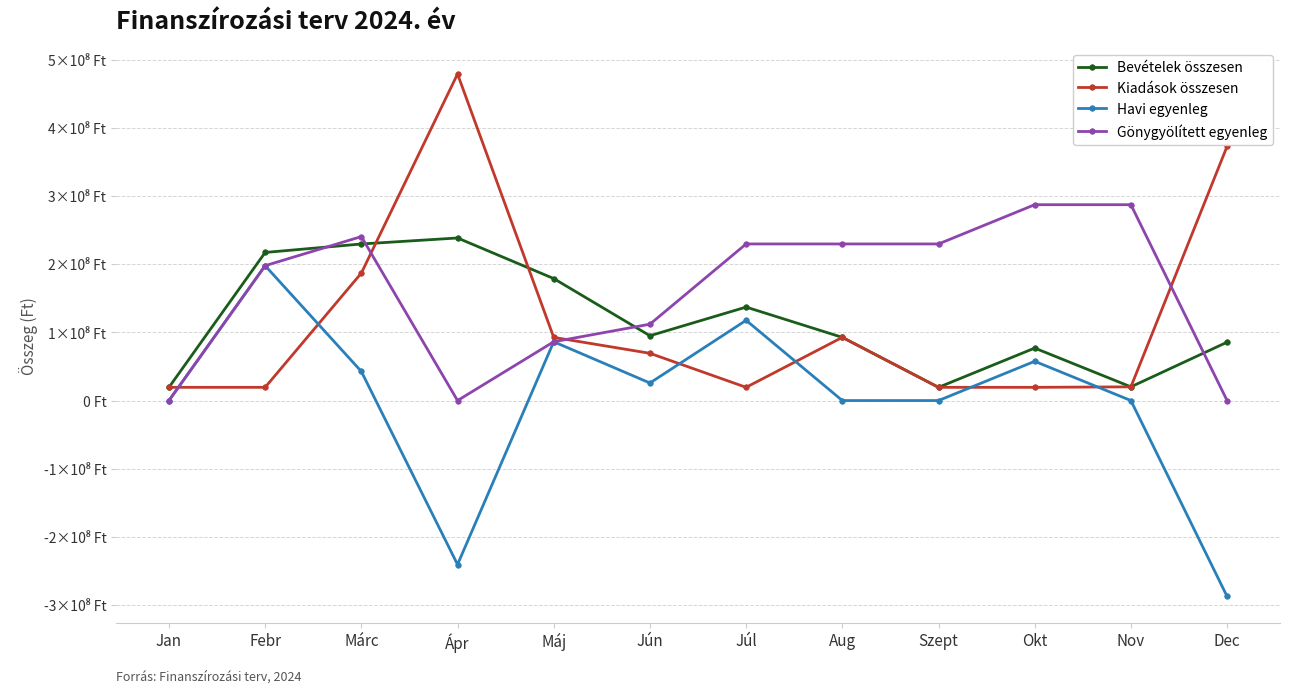

What is the label of the 5th point from the left?

Máj